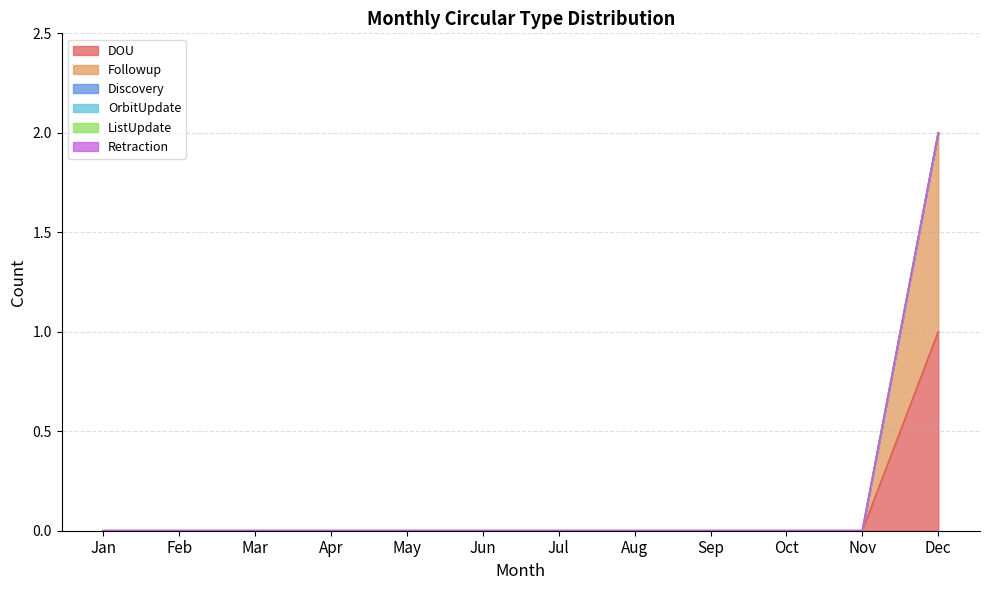

Is it true that Retraction equals 0 at Oct?

True